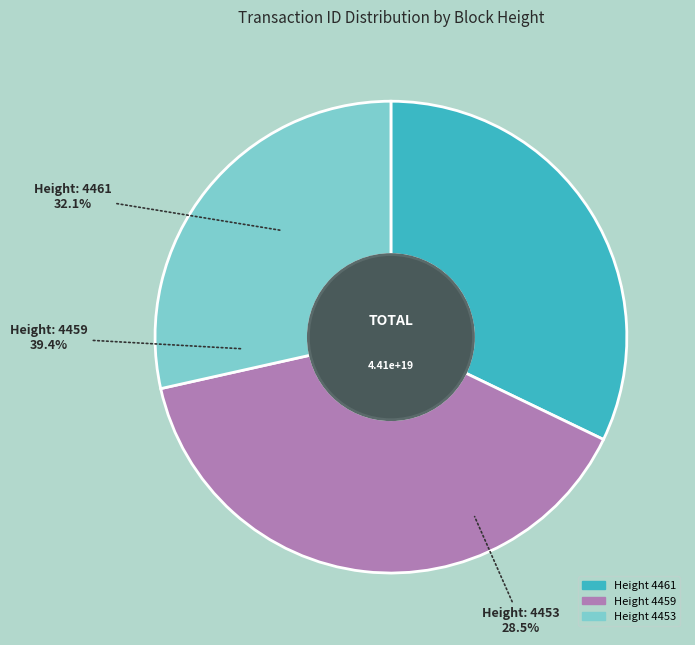

To the nearest percent, what is the difference between the 4461 and 4459 slice percentages?

7%